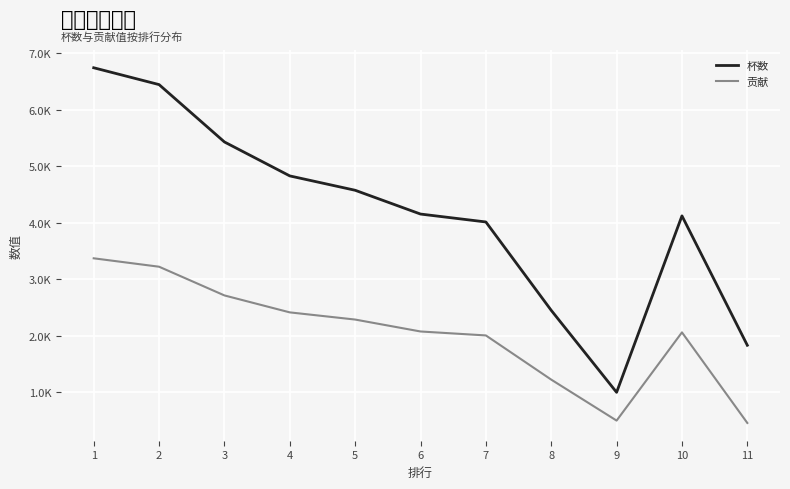

What is the value of the 杯数 point at the 2nd from the left?

6446